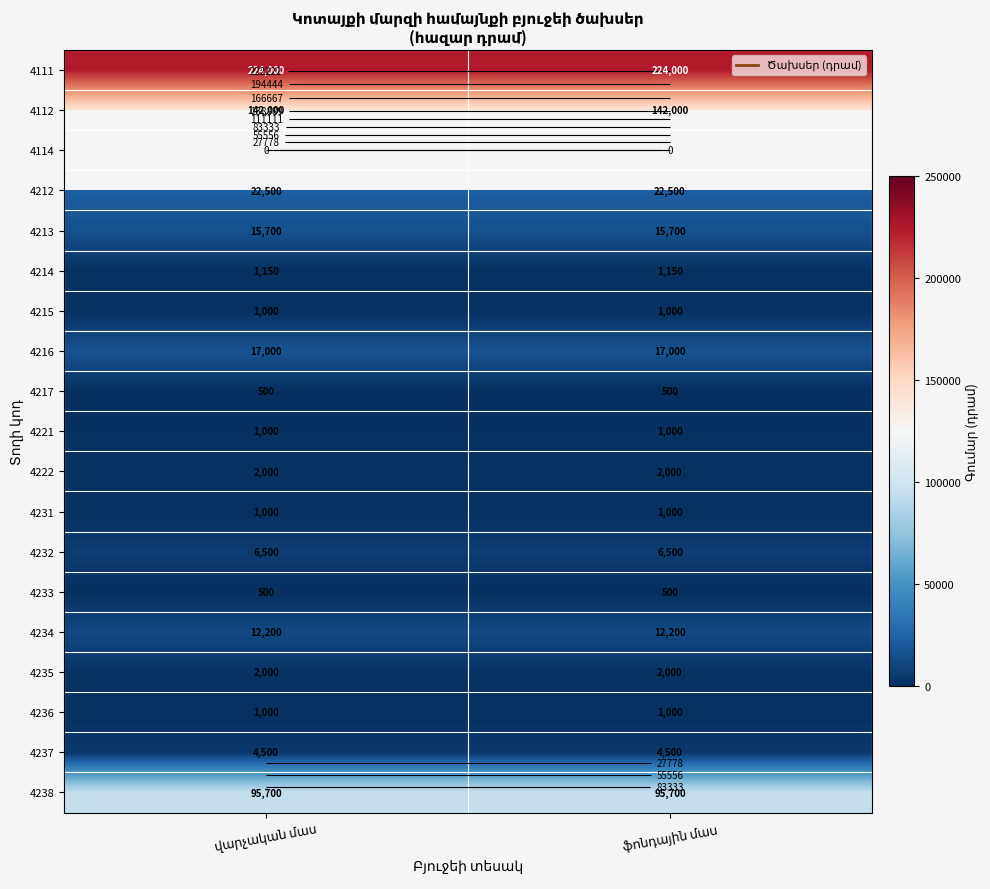

Read the 4234 value at ֆոնդային մաս.

12200.0